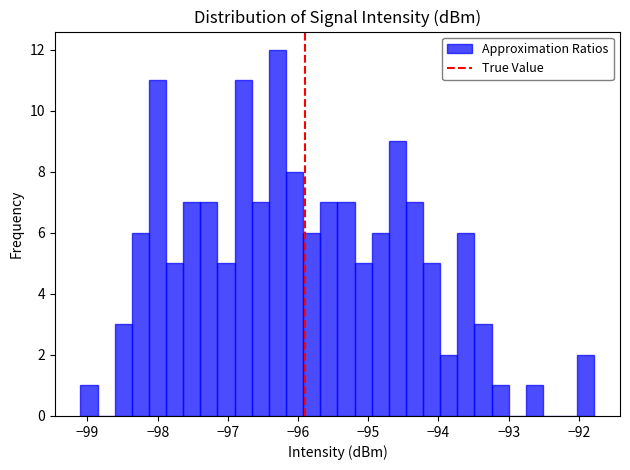

Read against the x-axis, roughly where is the centre of the tallest bar?

-96.3